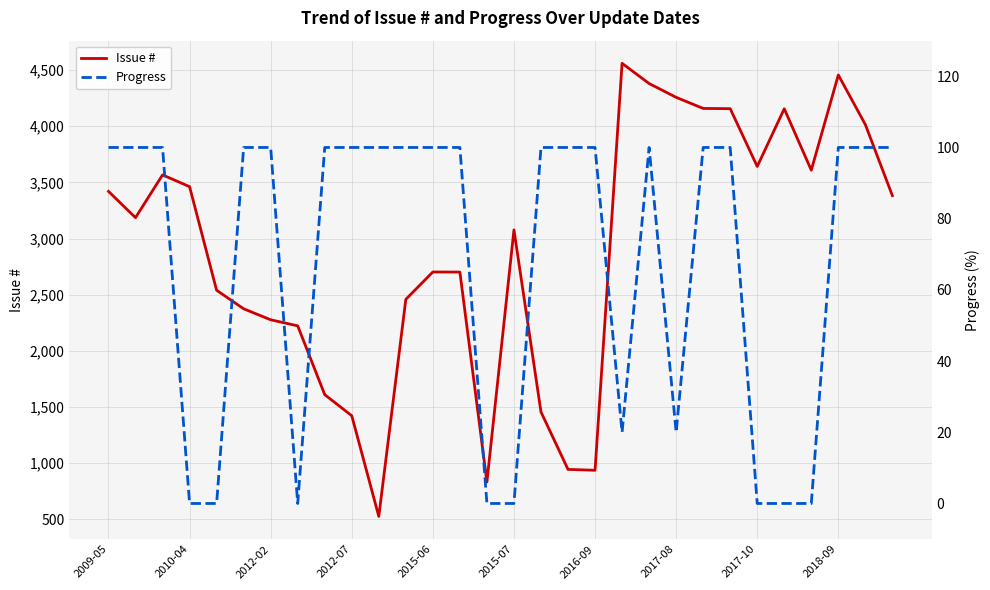

What is the minimum value for Issue #?

524